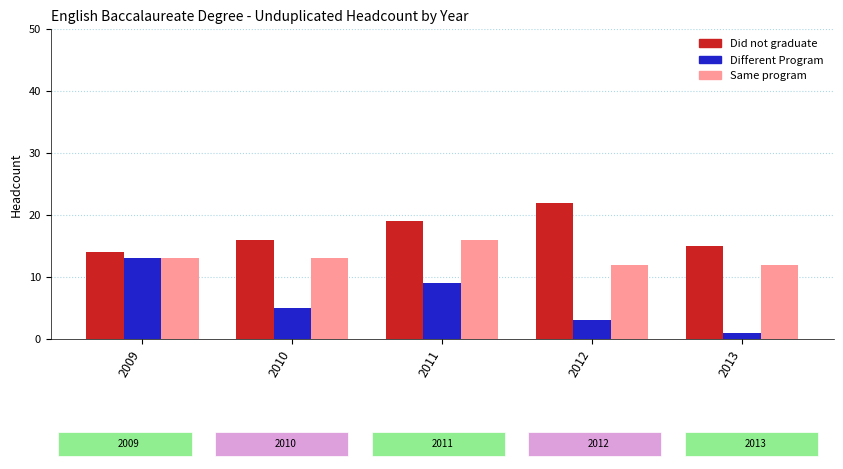

Is the value of Did not graduate at 2010 greater than the value of Same program at 2009?

Yes